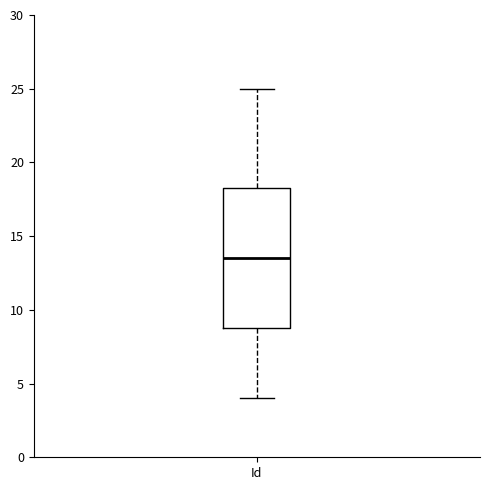

Where is the upper edge of the box for Id on the y-axis? The values are not printed on the chart, so give them approximately, as read against the axis.

18.5